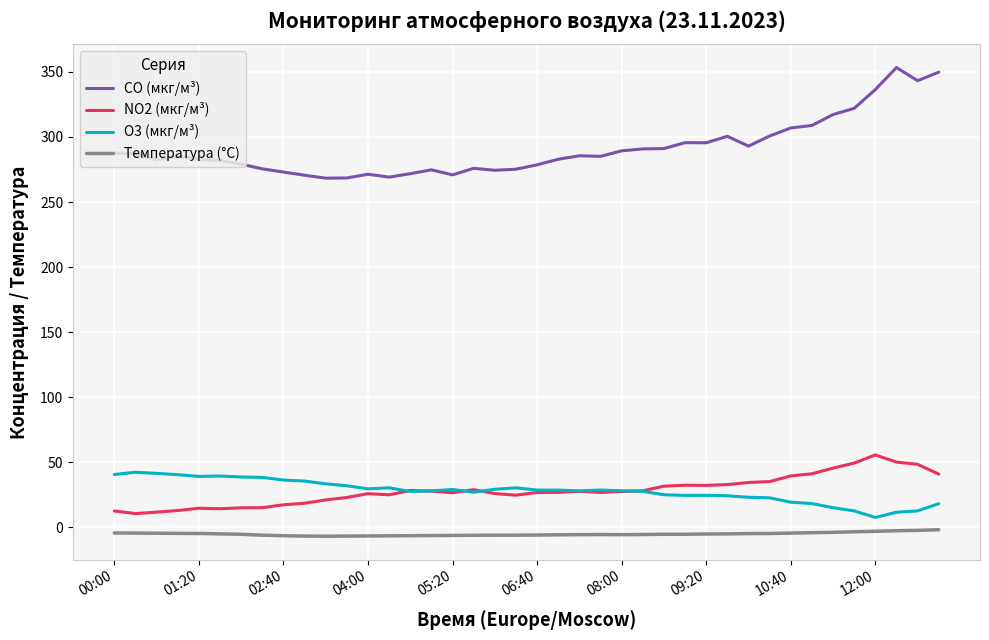

Which series has the largest total across all categories?

CO (мкг/м³)